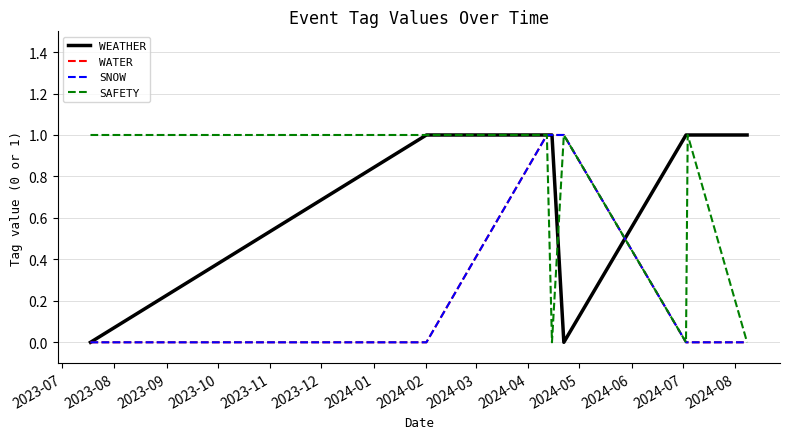

Which label corresponds to the smallest value in the chart?

2023-07